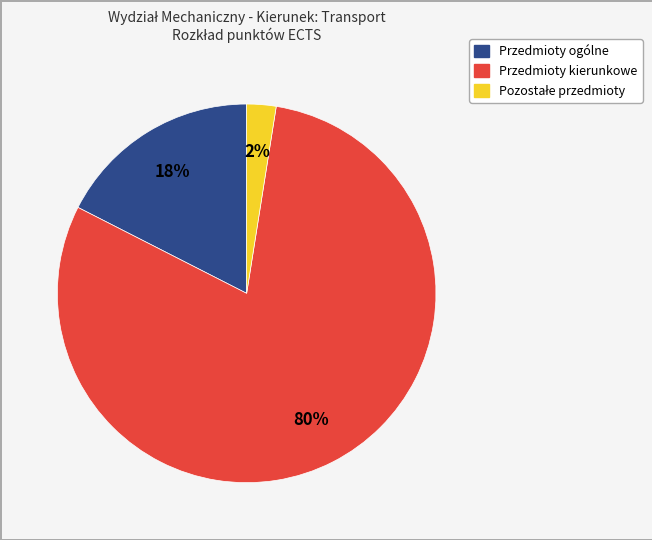

Does any single category account for the majority?

Yes